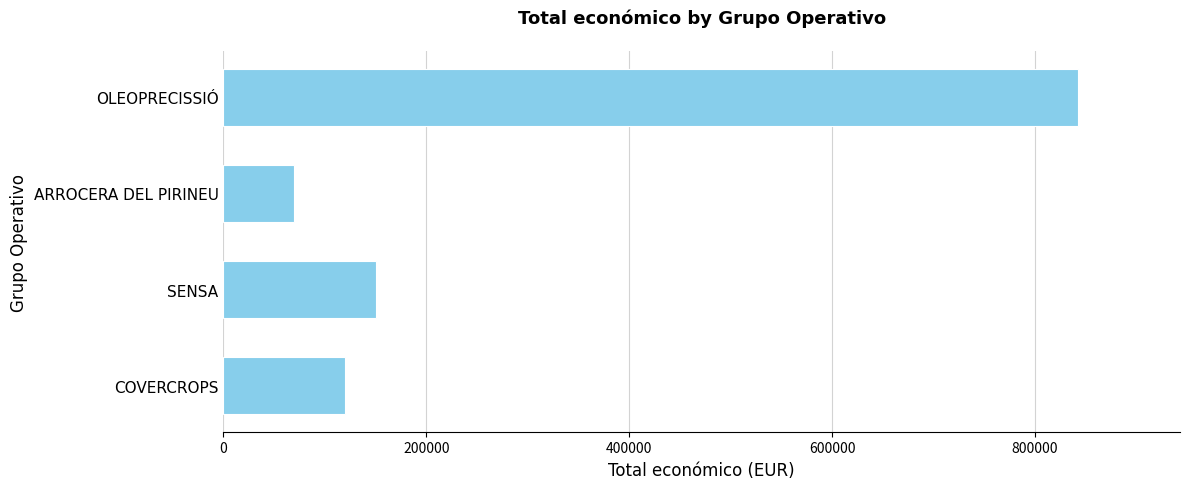

Which has a higher value, COVERCROPS or ARROCERA DEL PIRINEU?

COVERCROPS